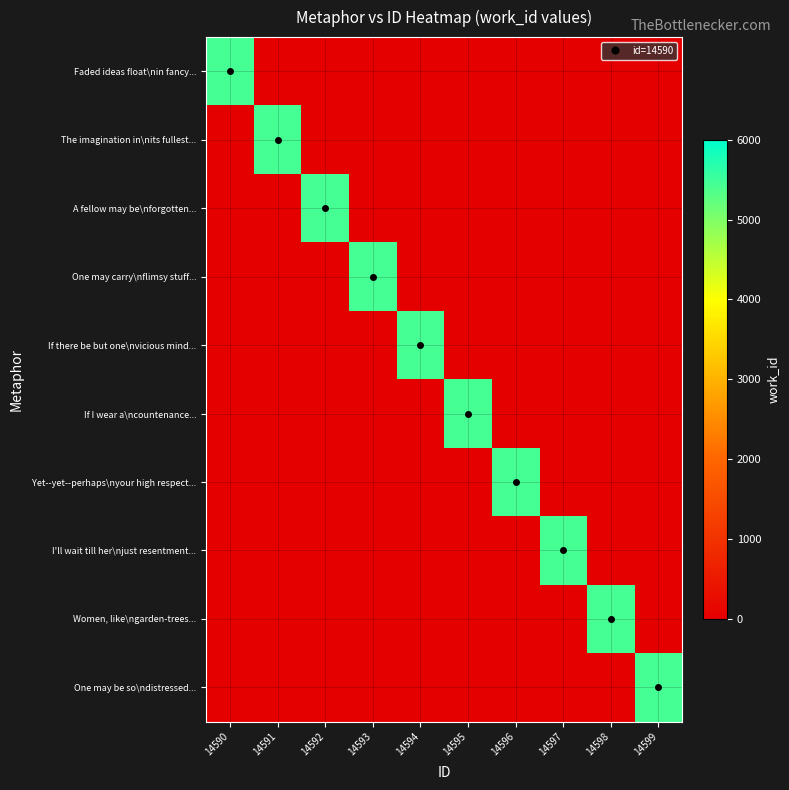

Count the number of data series in this chart.

10